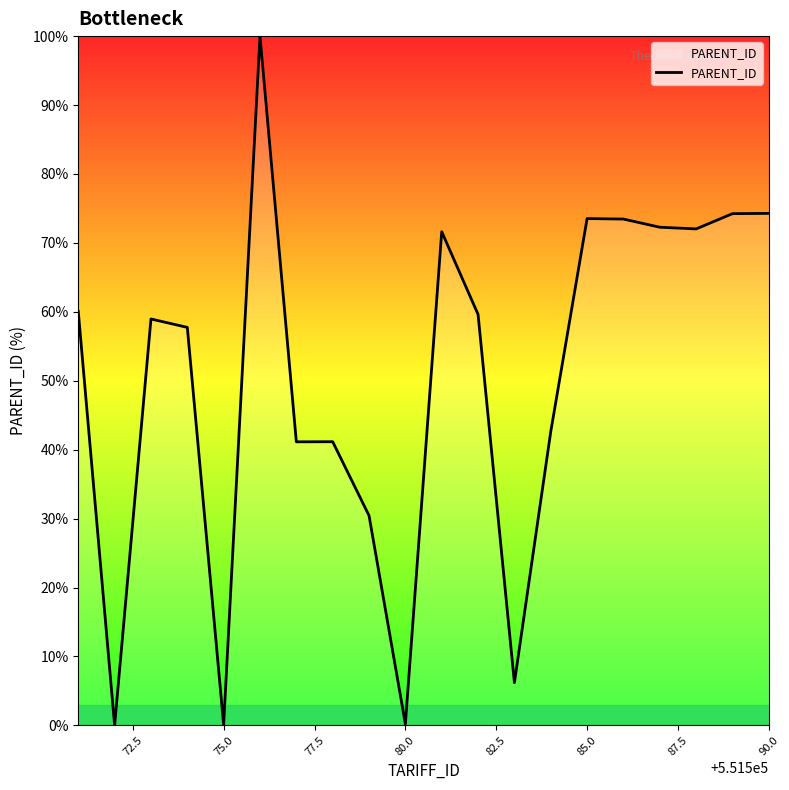

What is the difference between the maximum and minimum values?

100.0